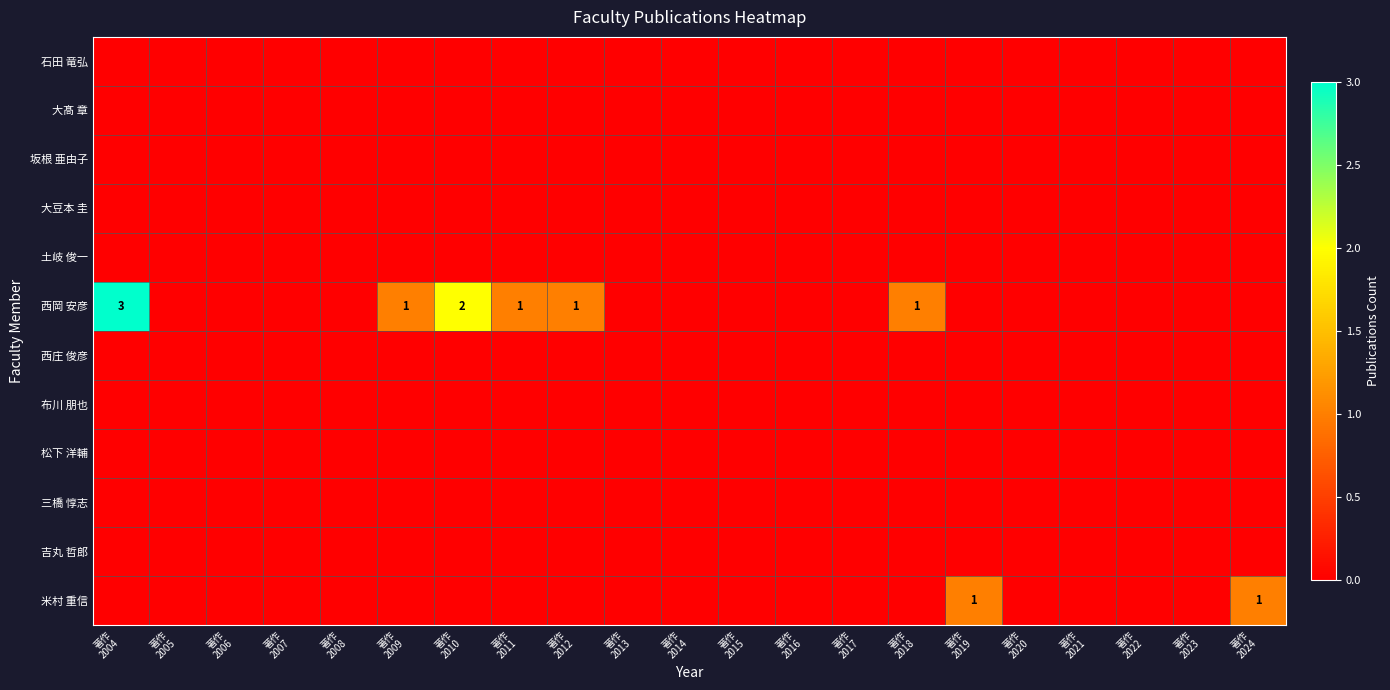

Between 著作
2023 and 著作
2014, which is larger?

著作
2023